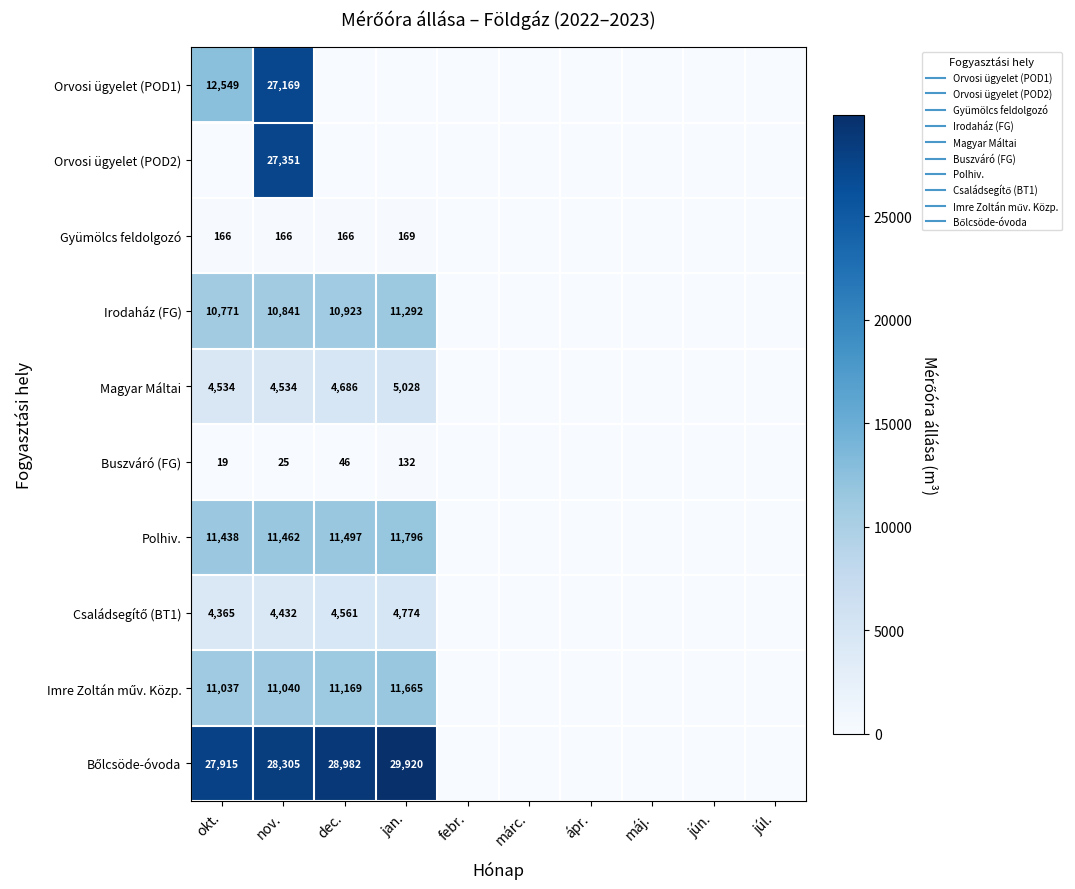

Is the value of Orvosi ügyelet (POD2) at febr. greater than the value of Bőlcsöde-óvoda at máj.?

No